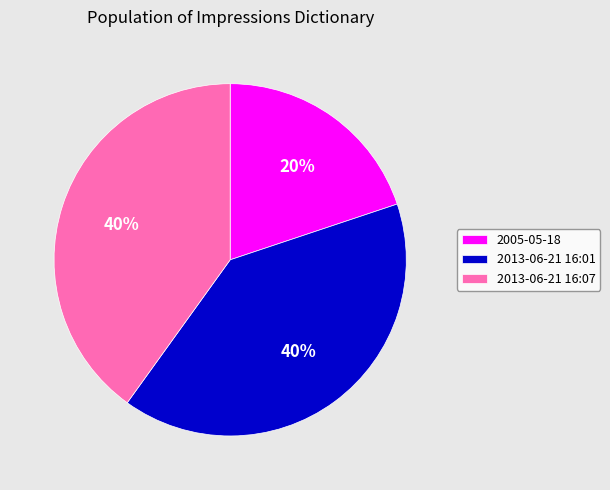

What is the ratio of the value at 2005-05-18 to the value at 2013-06-21 16:01?

0.5